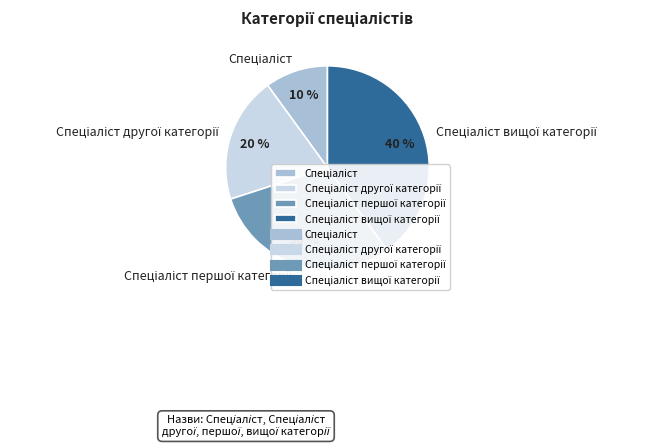

Does any single category account for the majority?

No